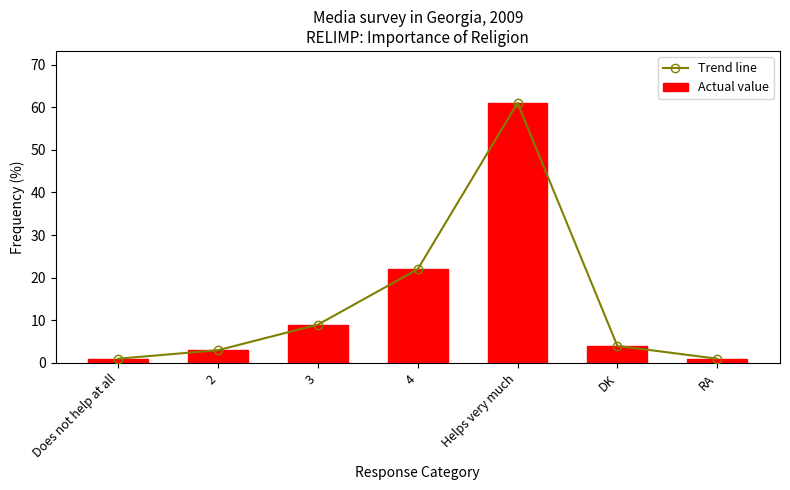

How many data points in Trend line are less than 4?

3